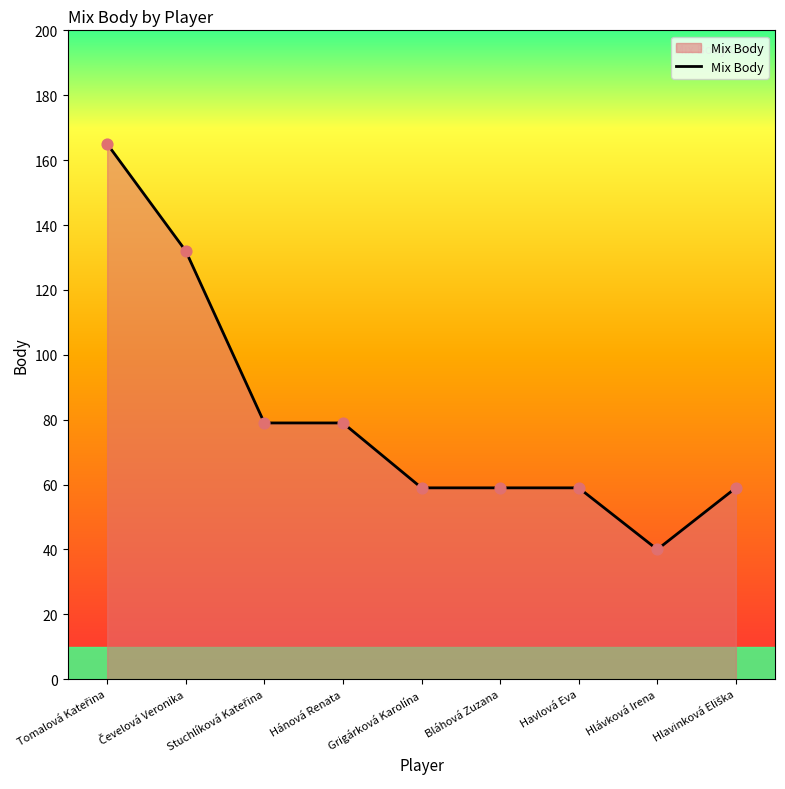

Between Hlávková Irena and Hánová Renata, which is larger?

Hánová Renata